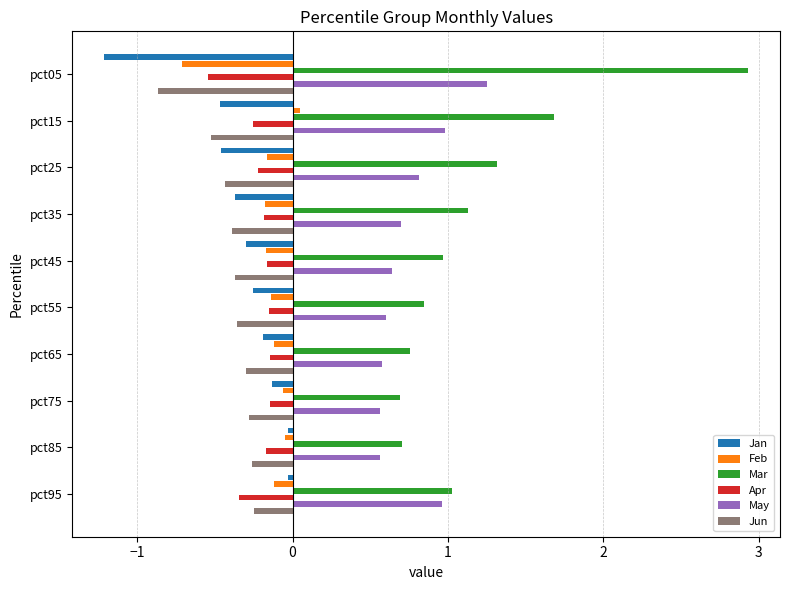

What are all the series names shown in the legend?

Jan, Feb, Mar, Apr, May, Jun